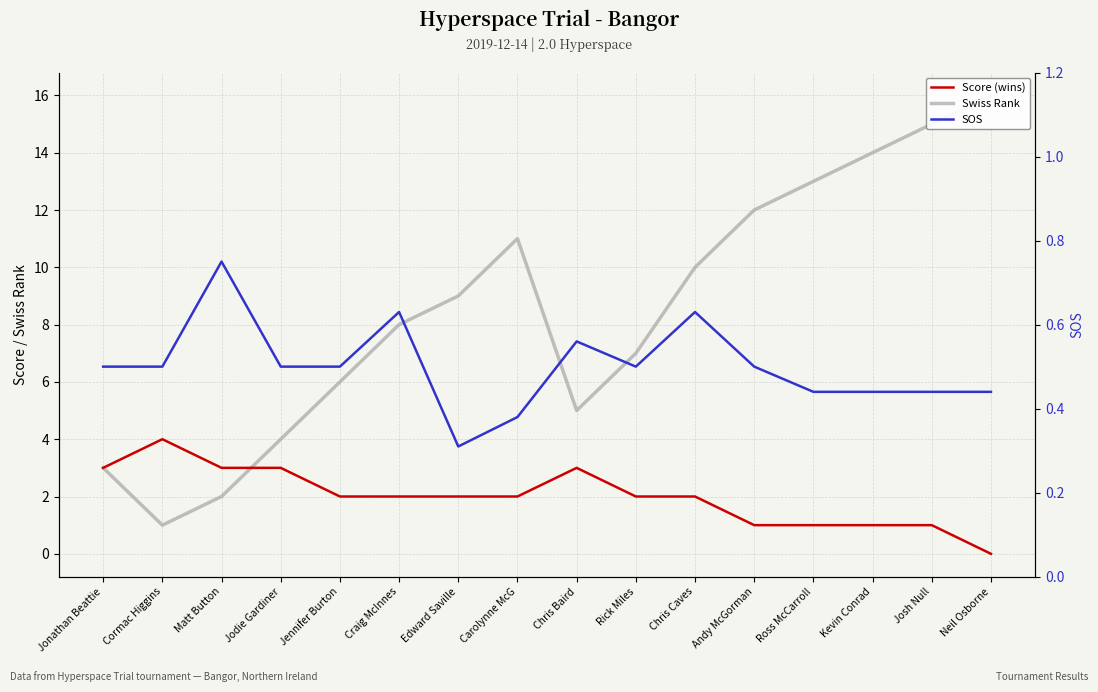

How many data points in Swiss Rank are less than 9?

8